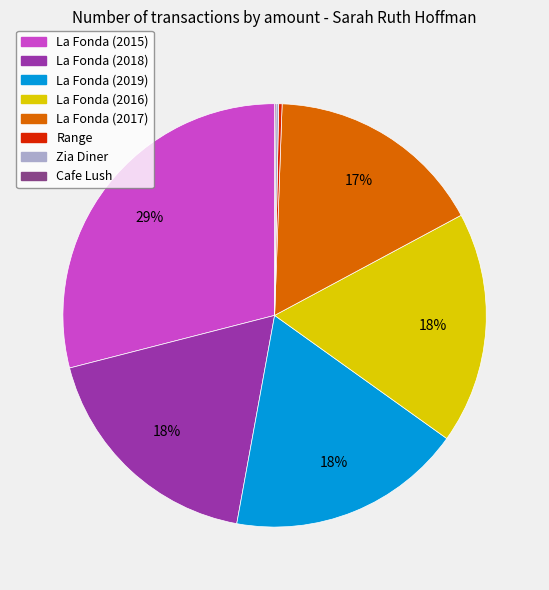

To the nearest percent, what is the difference between the largest and smallest slice percentages?

29%